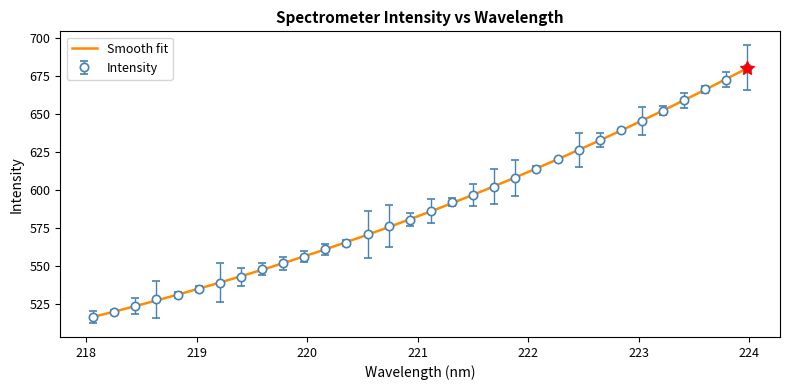

What is the minimum value for Intensity?

516.8